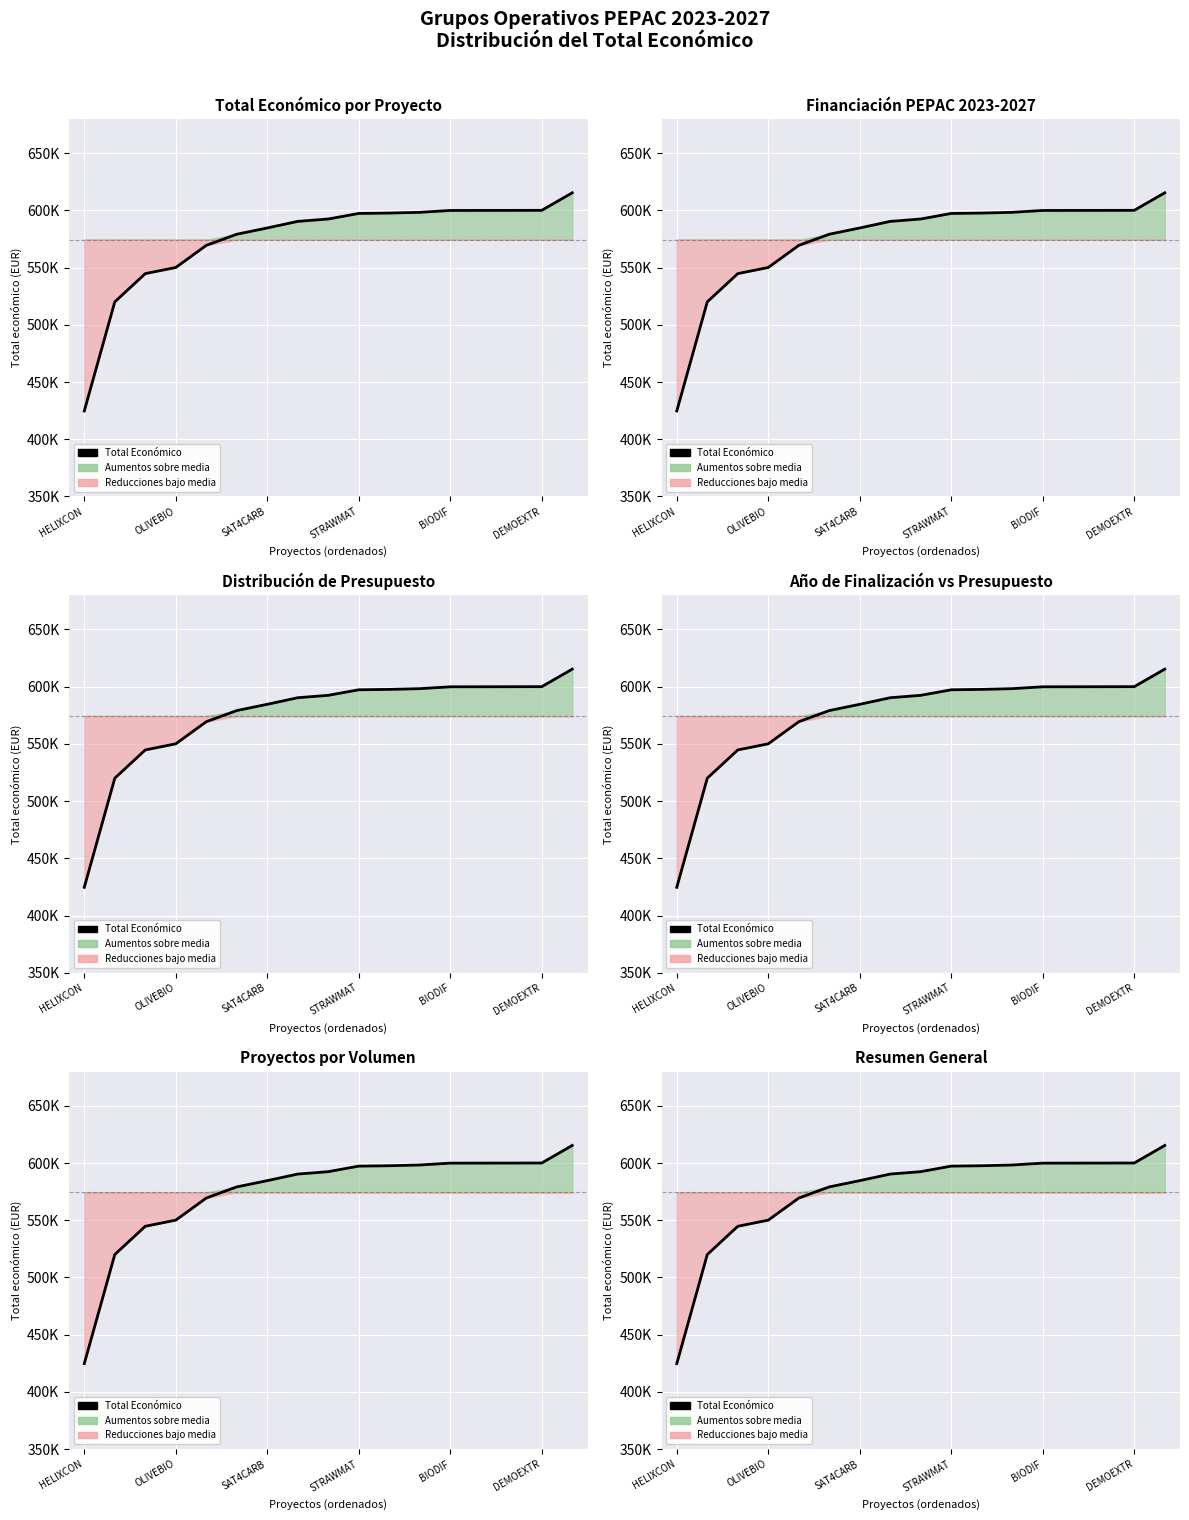

What is the difference between the maximum and minimum values?

190655